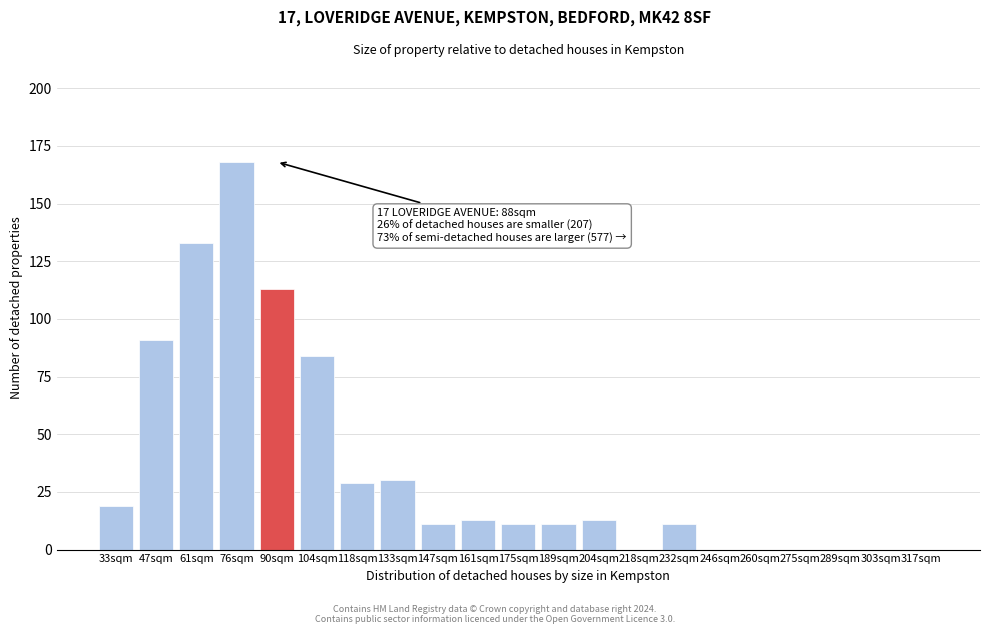

Reading left to right, what are all the values shown in this chart?

33sqm=19	47sqm=91	61sqm=133	76sqm=168	90sqm=113	104sqm=84	118sqm=29	133sqm=30	147sqm=11	161sqm=13	175sqm=11	189sqm=11	204sqm=13	218sqm=0	232sqm=11	246sqm=0	260sqm=0	275sqm=0	289sqm=0	303sqm=0	317sqm=0